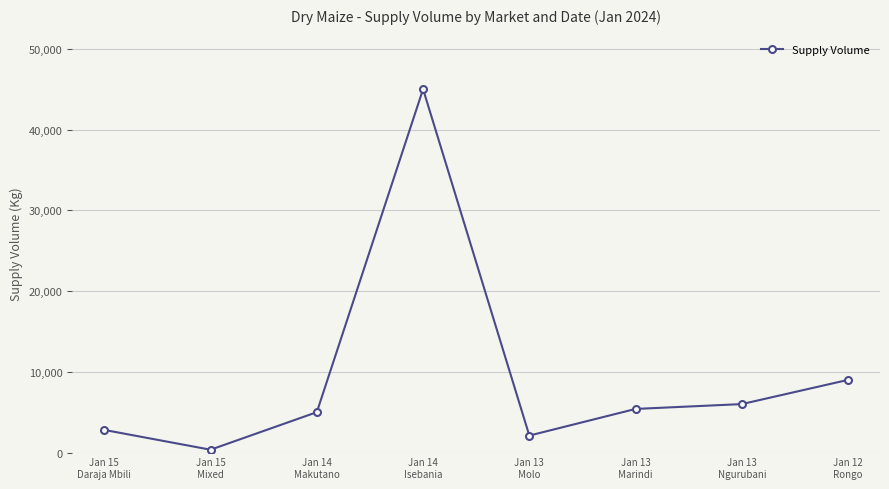

What is the value of the 2nd point from the left?

350